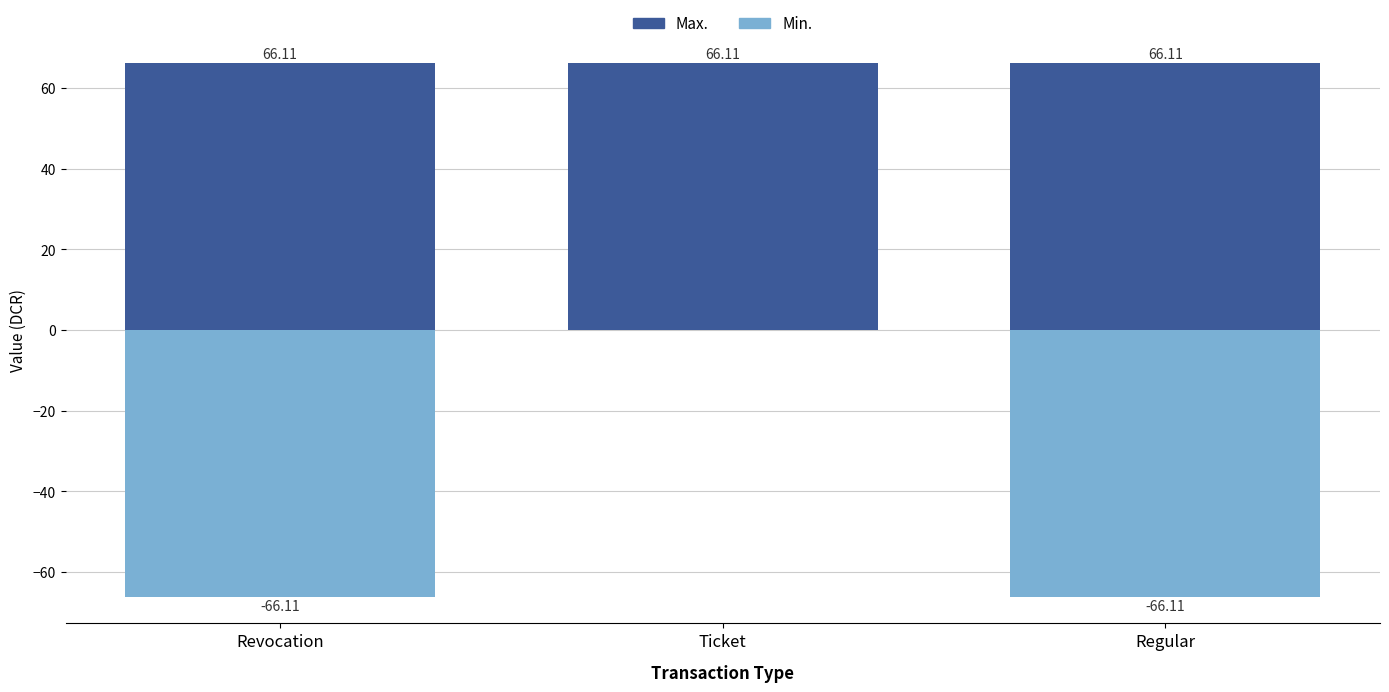

Which series has the largest total across all categories?

Max.